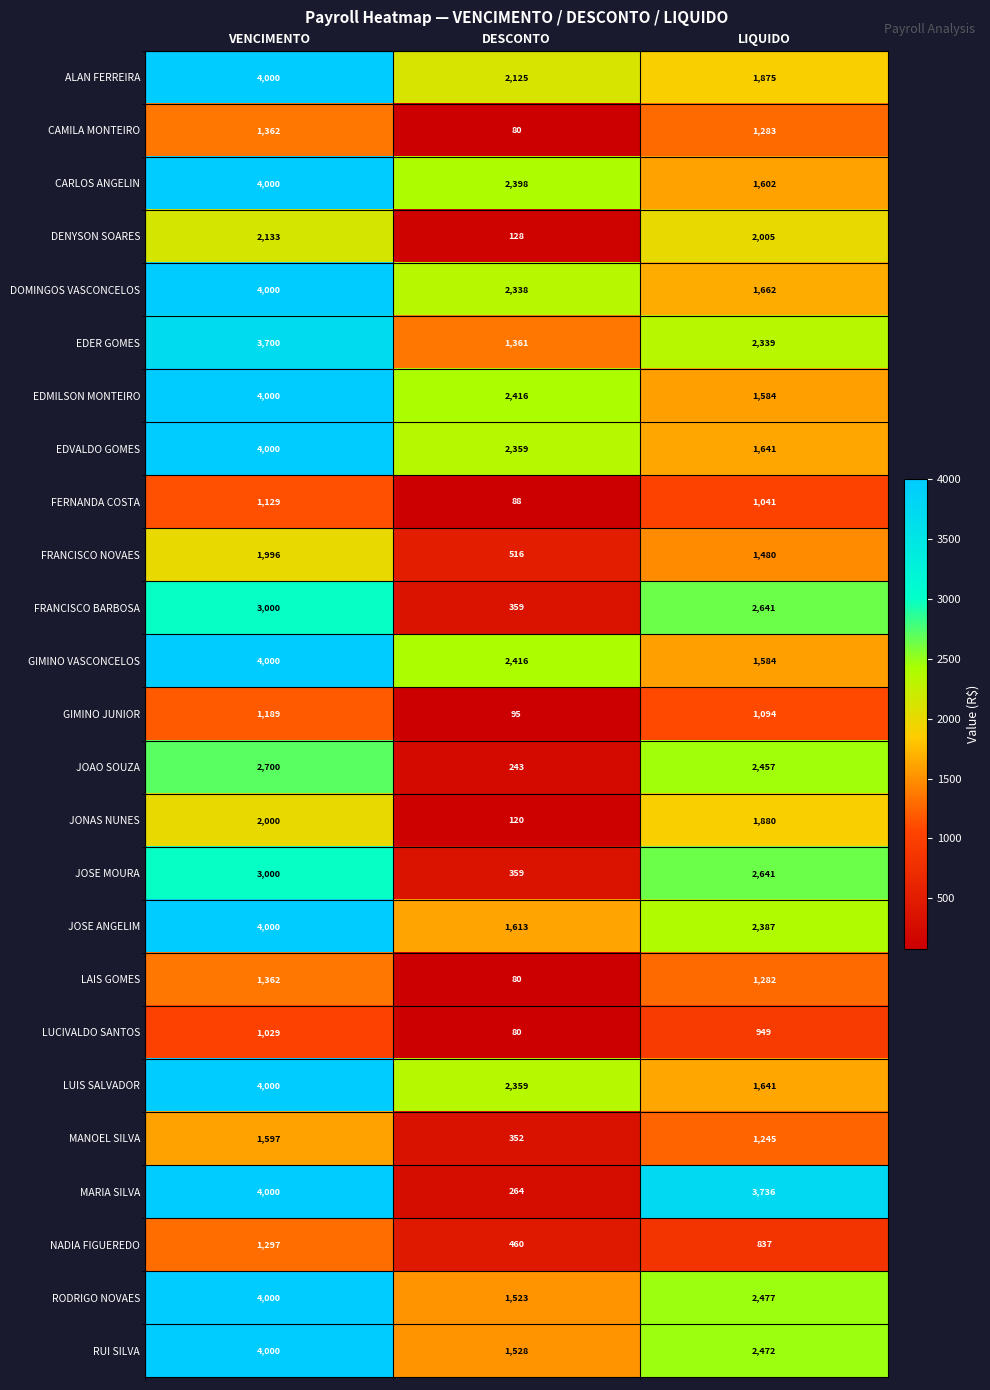

What is the total value across all series at VENCIMENTO?

71494